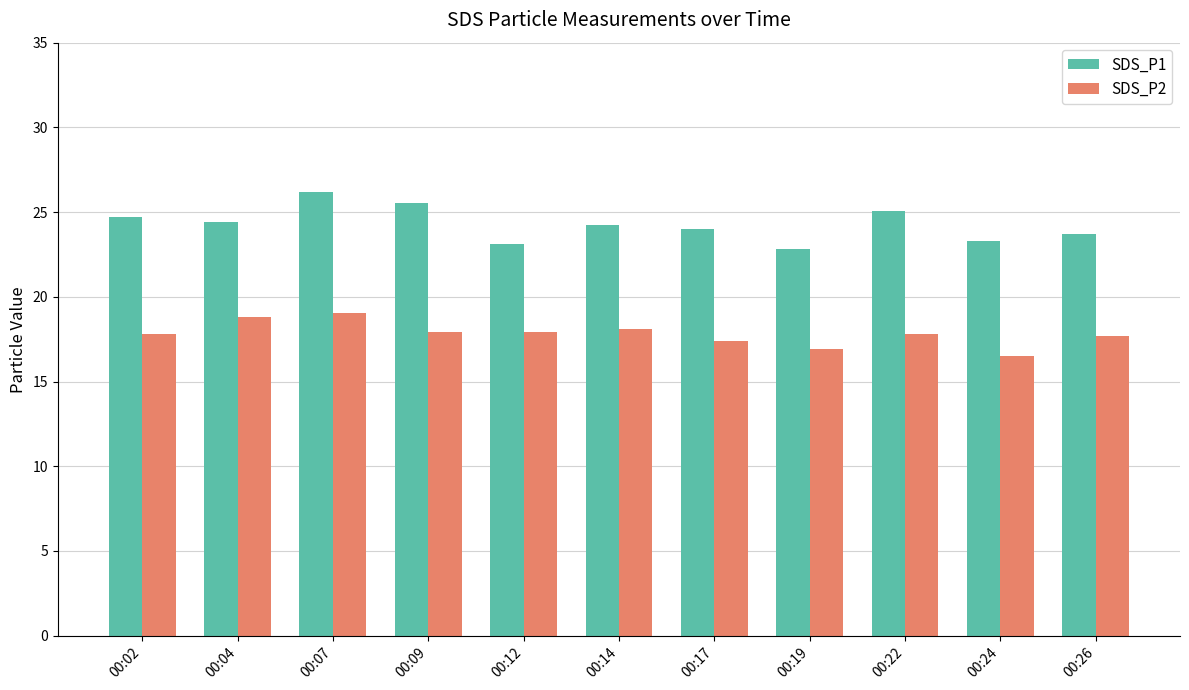

Which series has the largest total across all categories?

SDS_P1